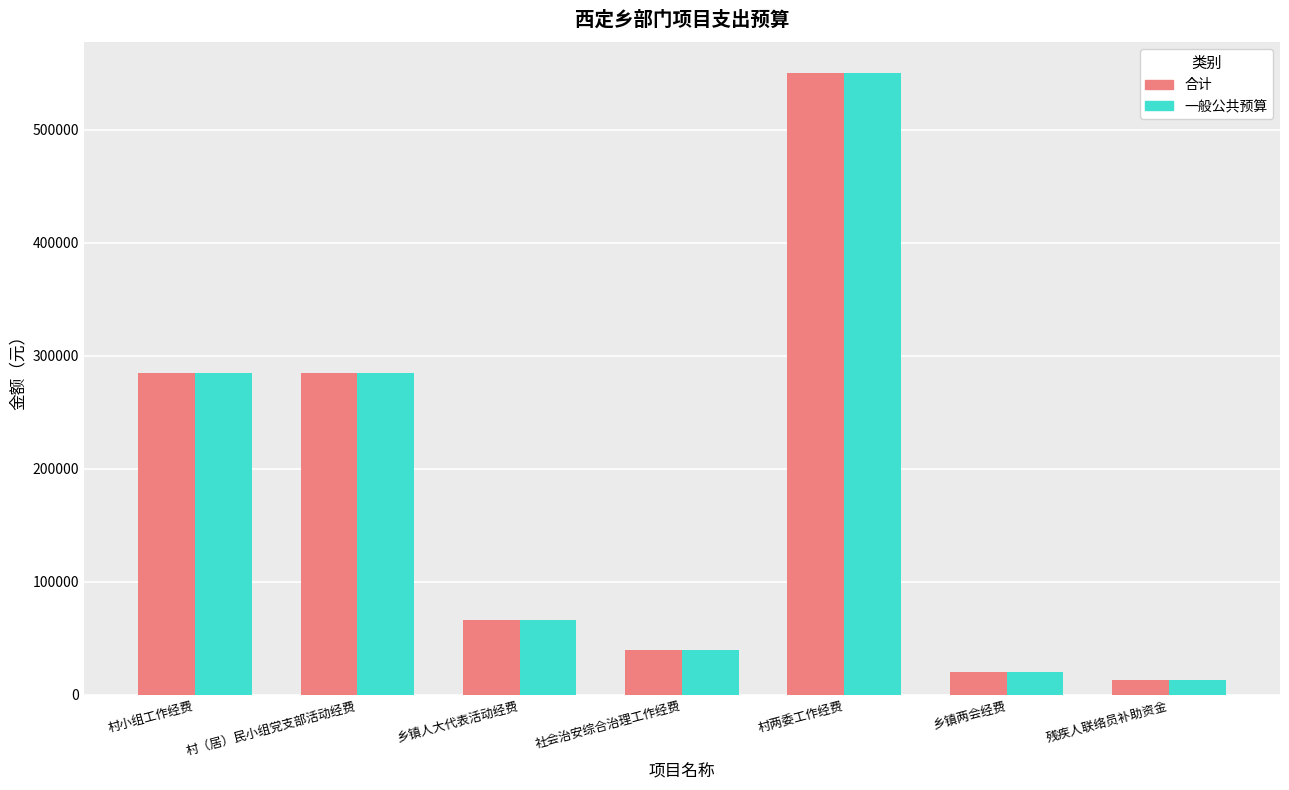

What is the total value across all series at 村两委工作经费?

1100000